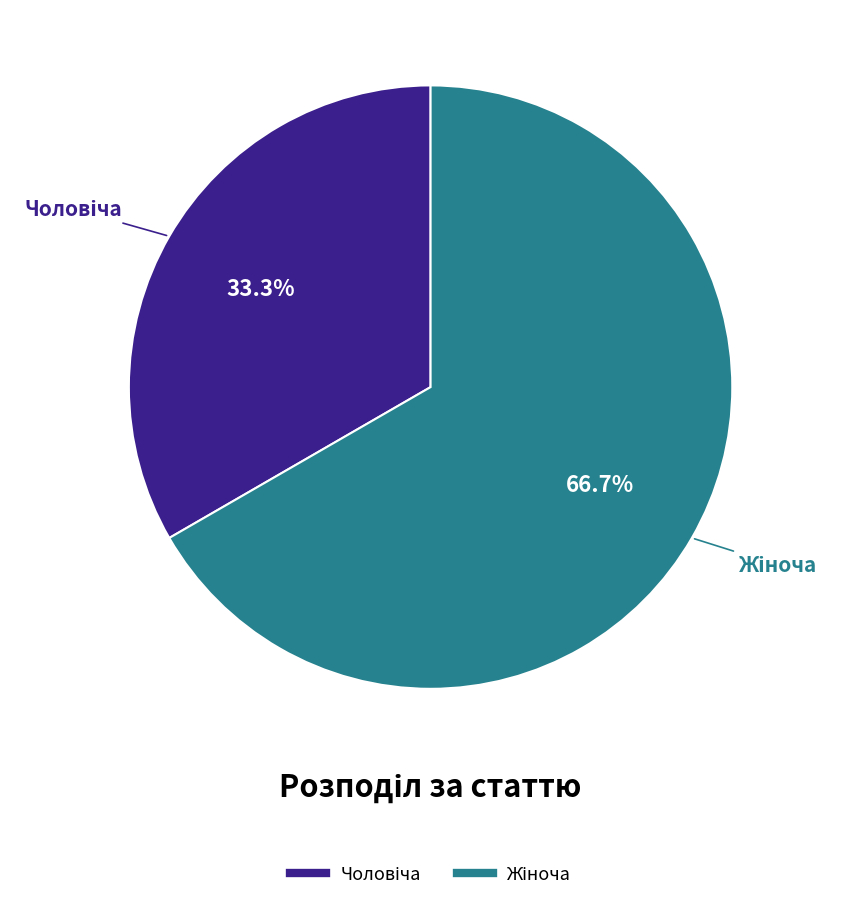

To the nearest percent, what is the difference between the largest and smallest slice percentages?

33%